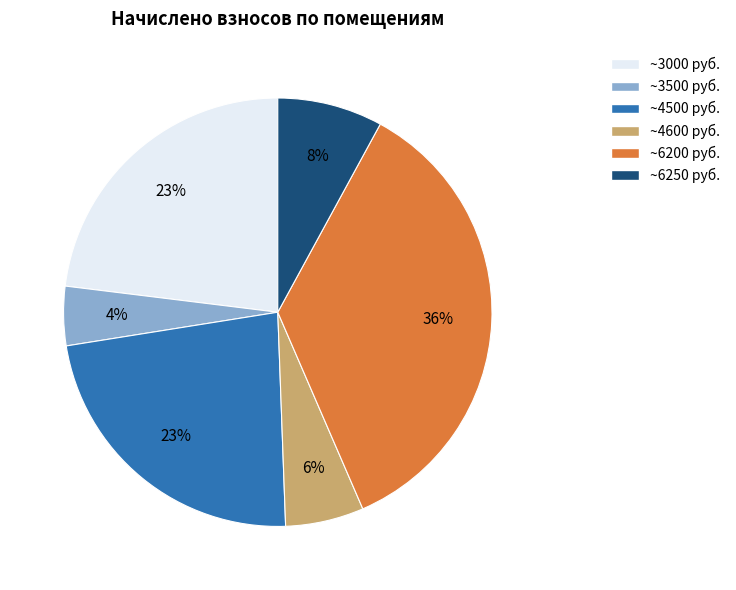

Is there any slice that represents more than half of the pie?

No